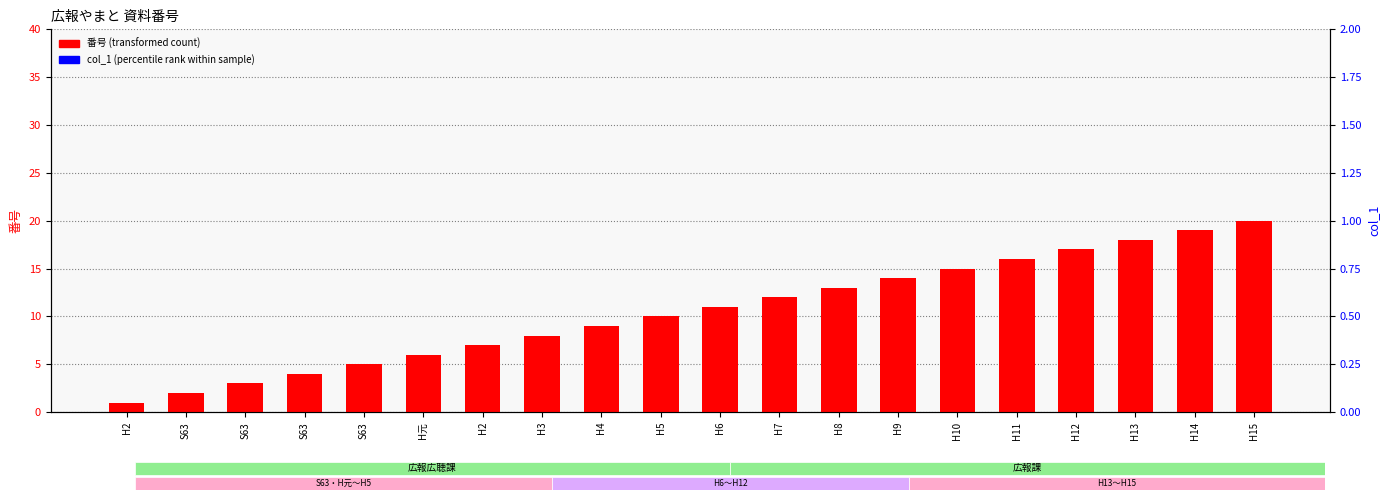

Is the value of 番号 at H2 greater than the value of col_1 (棚番号) at H7?

No